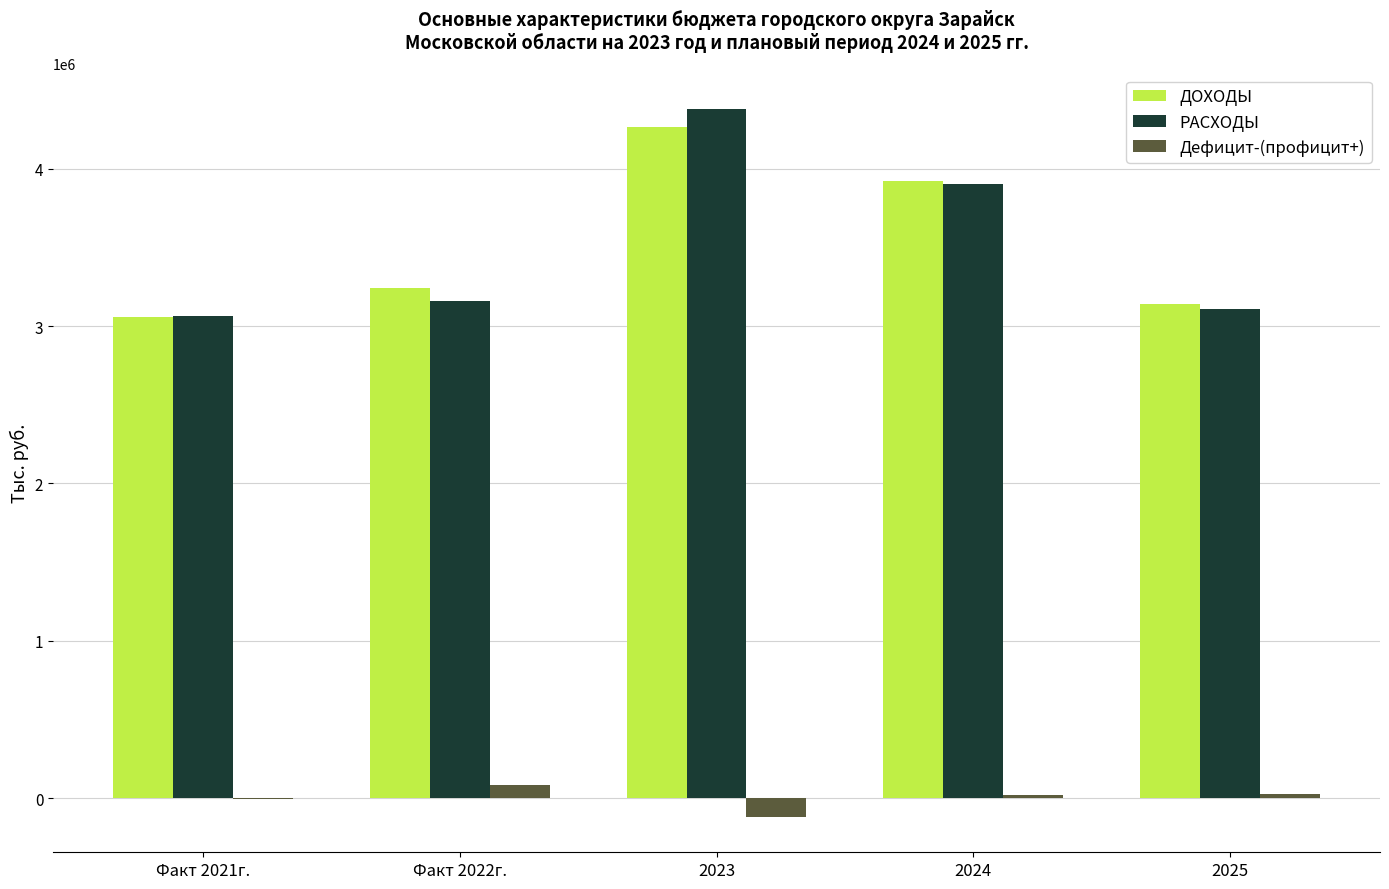

The РАСХОДЫ series shows 672934 at Факт 2021г.. True or false?

False